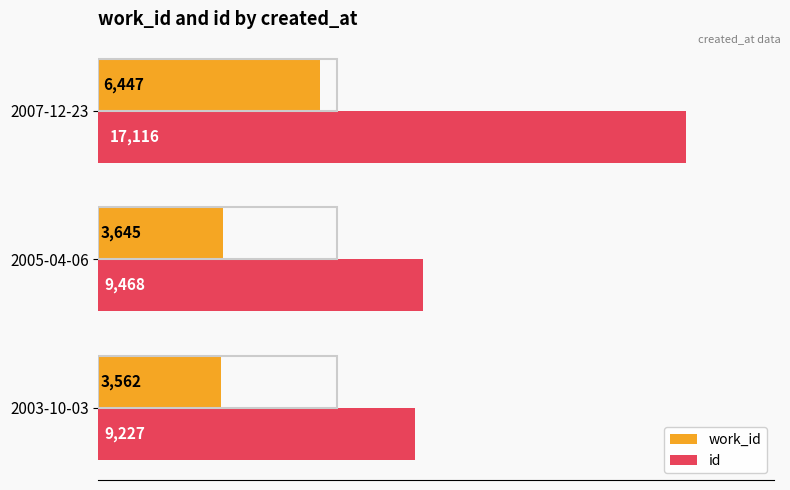

Which series has the largest total across all categories?

id